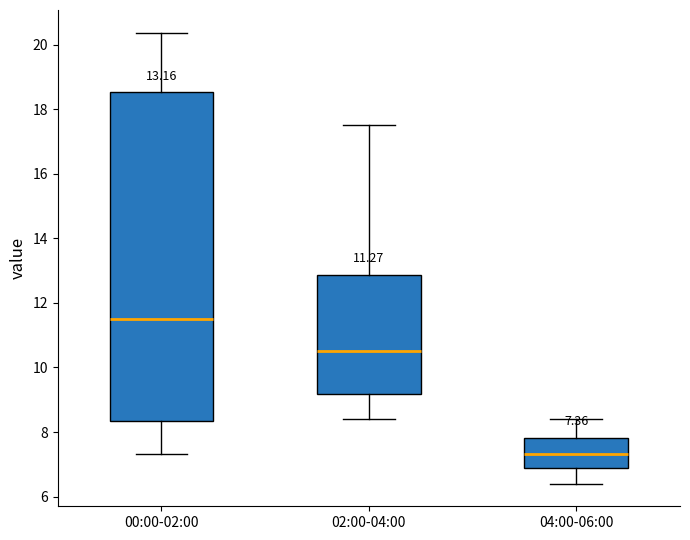

Comparing the boxes themselves (not the whiskers), which one is the tallest?

00:00-02:00